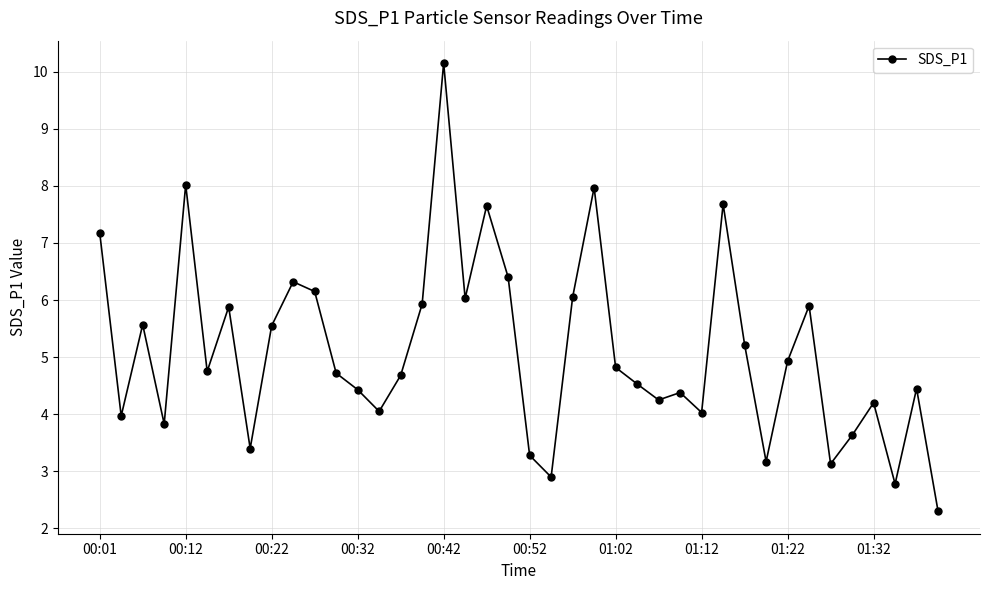

What is the average value?

5.1